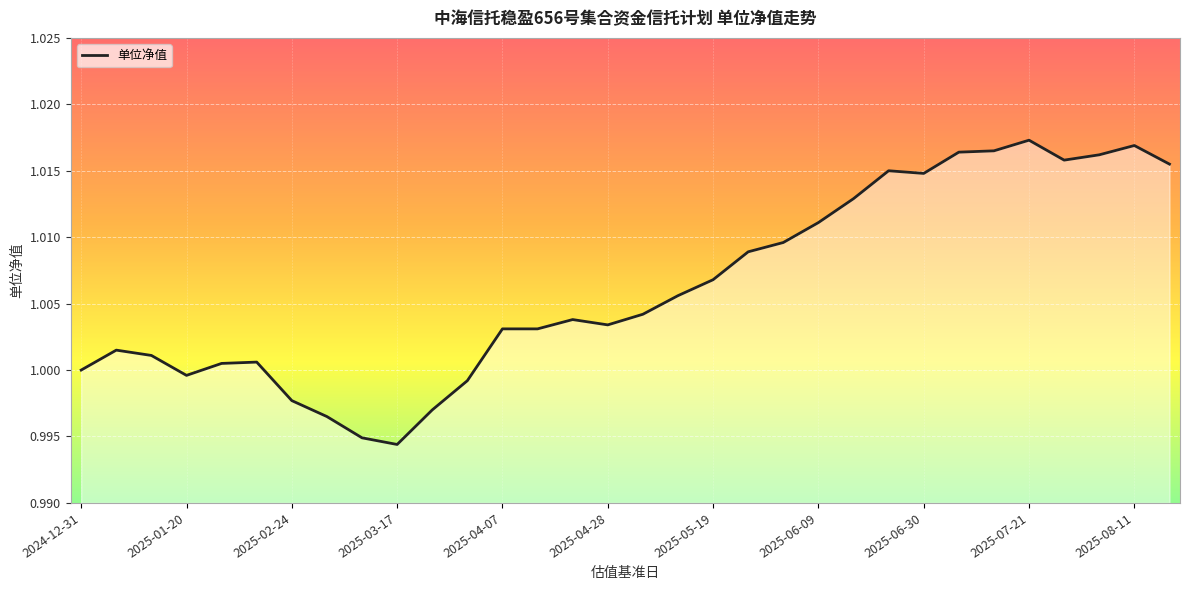

Which category has the lowest value across all series?

2025-03-17